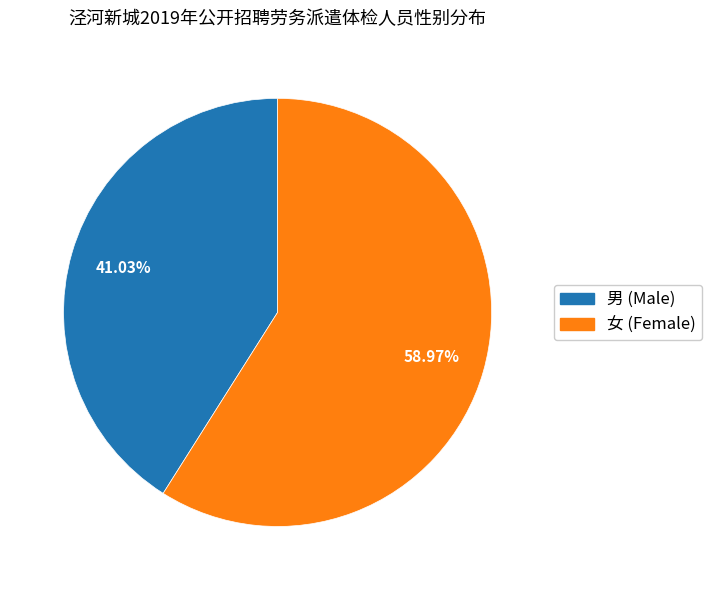

What percentage is NOT represented by 男?

59.0%